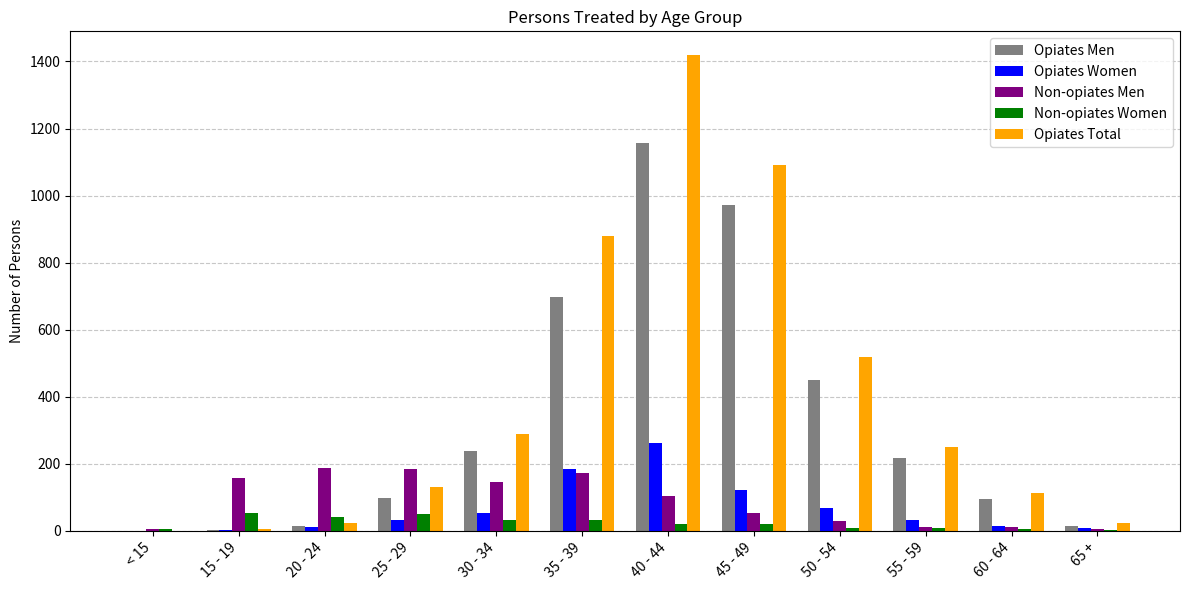

The value of Non-opiates Men at 25 - 29 is 117. True or false?

False